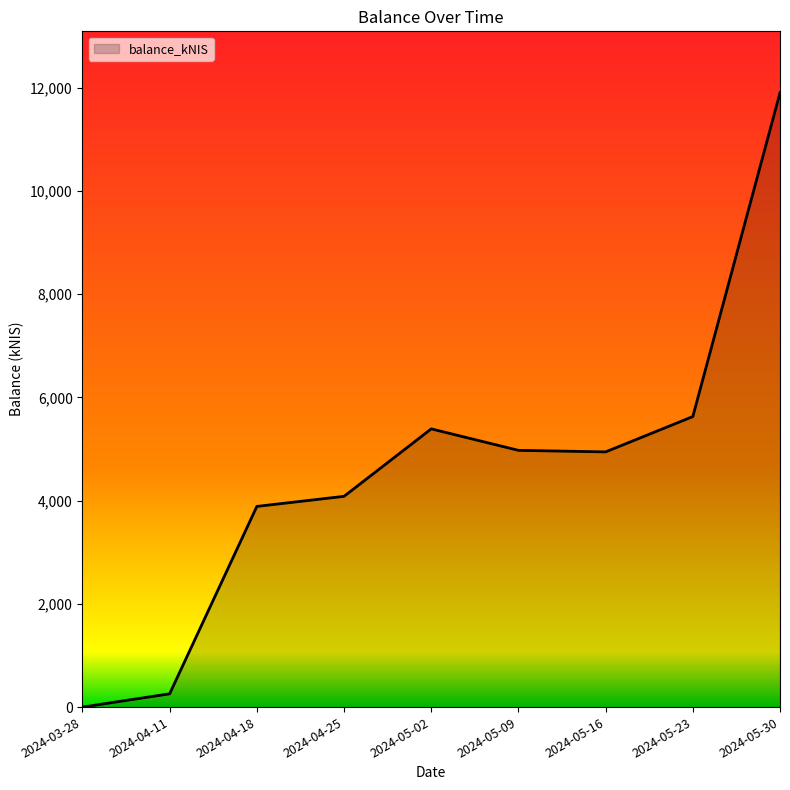

Where is the data nearest to the value 5949?

2024-05-23